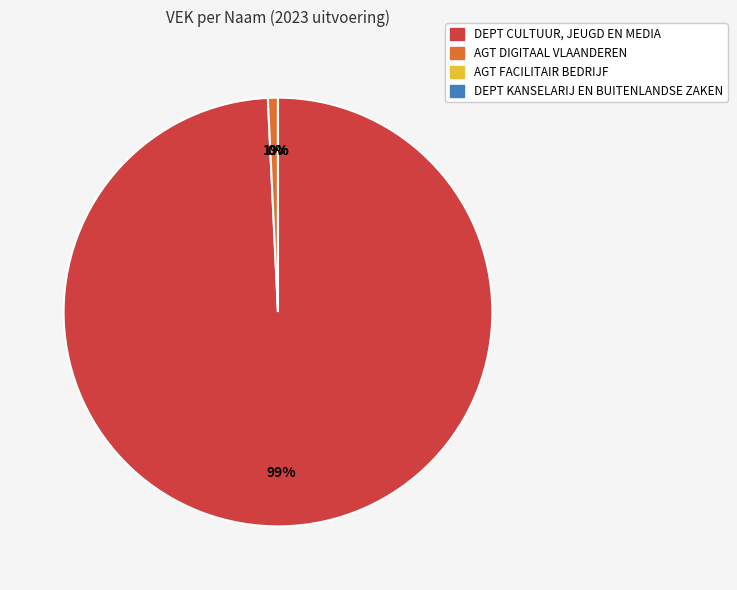

Is there a majority slice in this chart?

Yes